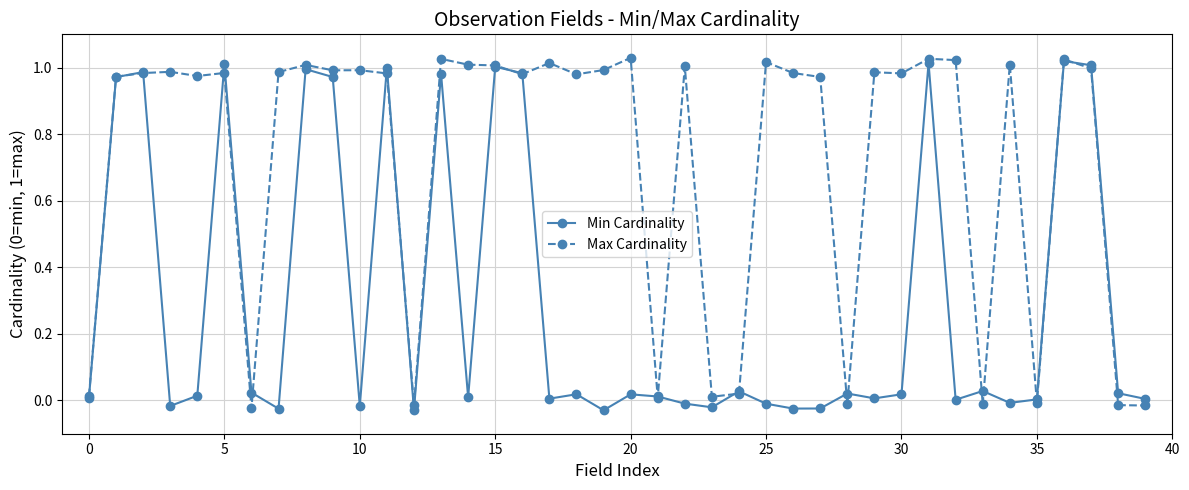

True or false: Min Cardinality has more than 2 points higher than both neighbors.

True